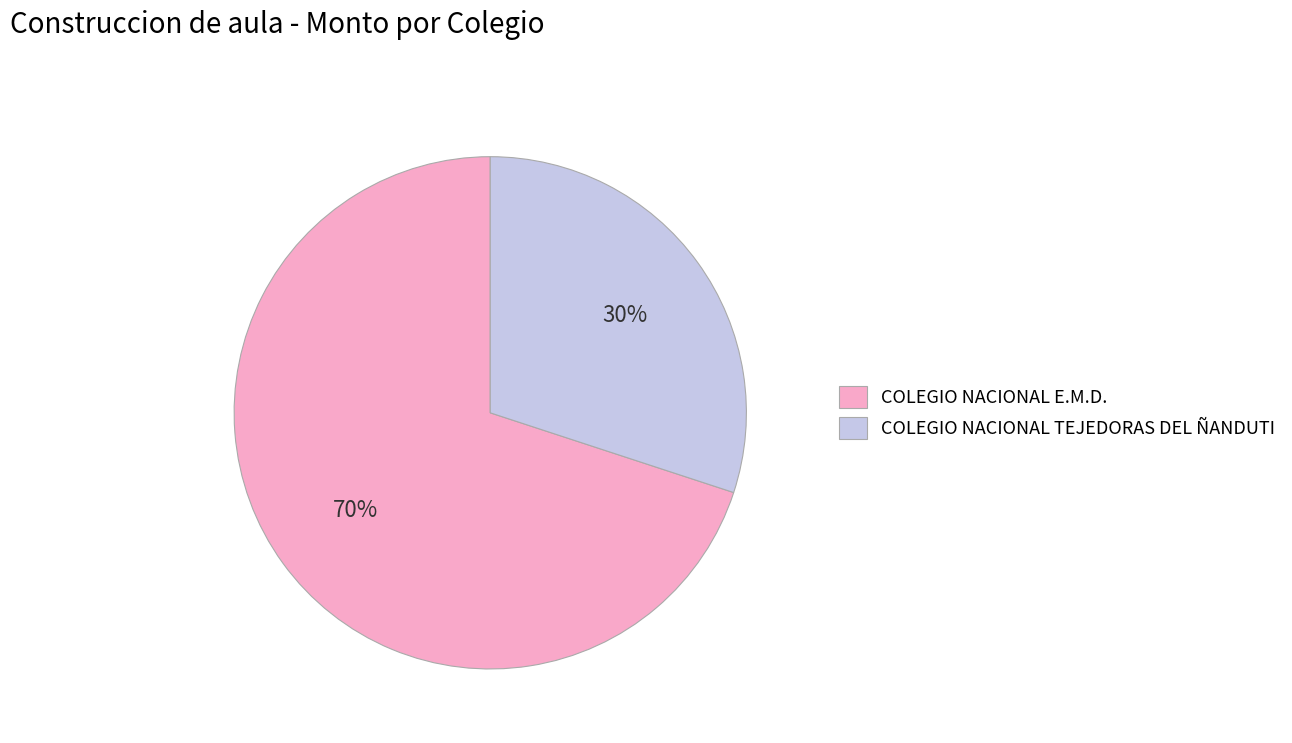

Is the sum of COLEGIO NACIONAL TEJEDORAS DEL ÑANDUTI and COLEGIO NACIONAL E.M.D. greater than half?

Yes